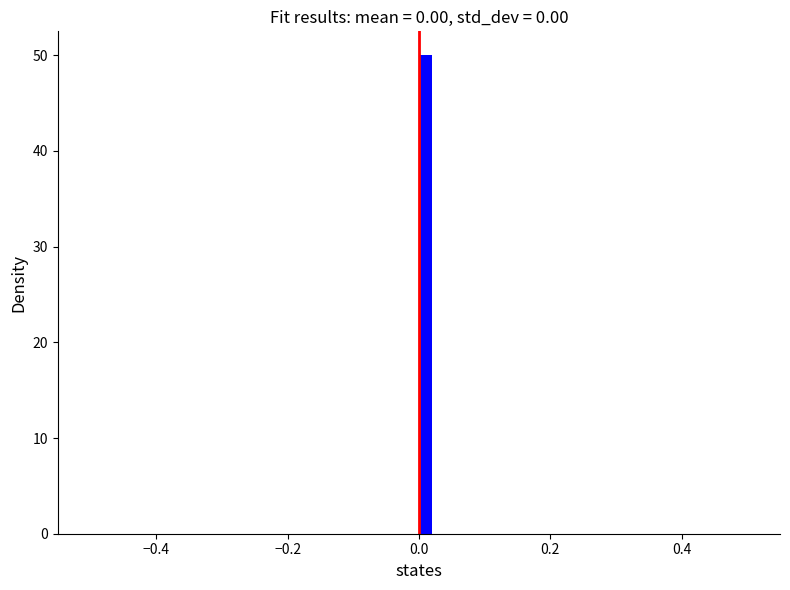

Around what value on the x-axis is the tallest bar? Give the approximate position of its centre, as read against the axis.

0.02